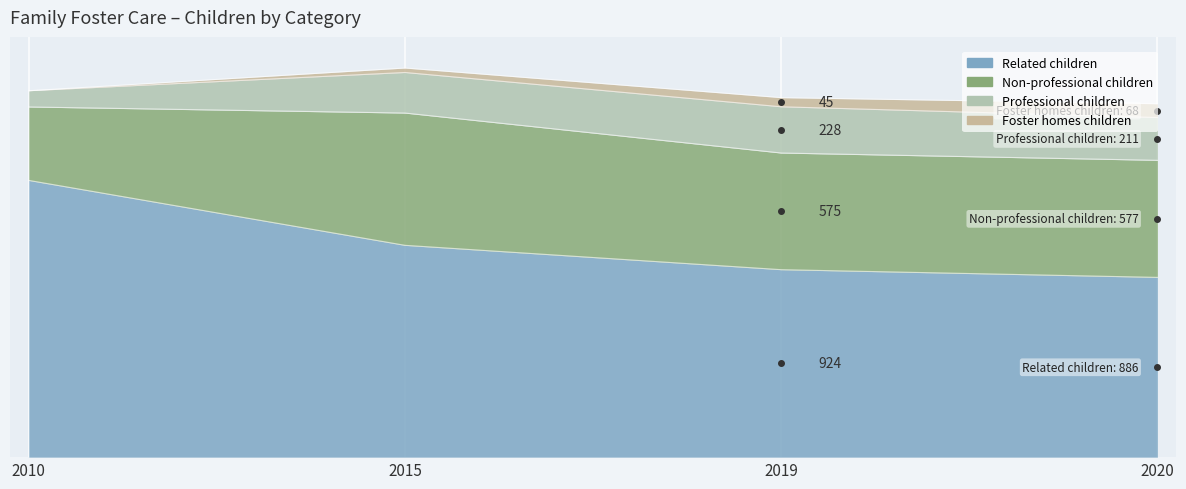

What value does the Professional children series have at 2019, to the nearest 50?

250